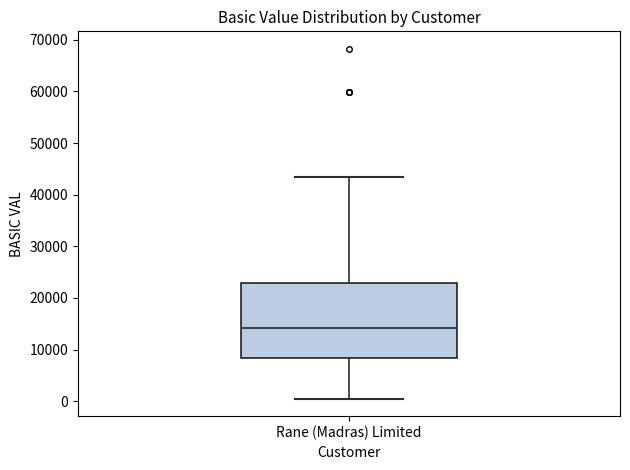

Transcribe this box plot: give where the median line is, the range the box spans, and where the two whiskers end, as read against the y-axis. The values are not printed on the chart, so give them approximately, as read against the axis.

median 14000, box 8000 to 23000, whiskers 1000 to 43000